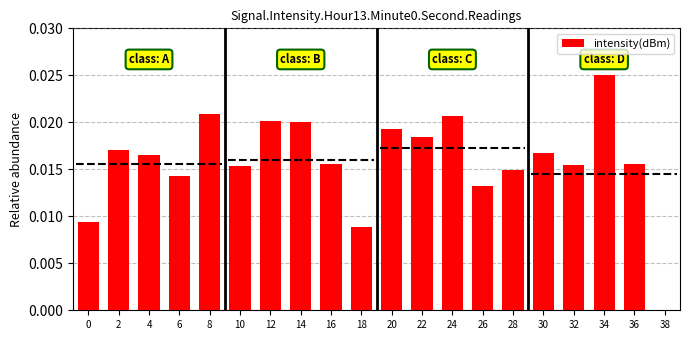

What is the sum of all values?

0.3